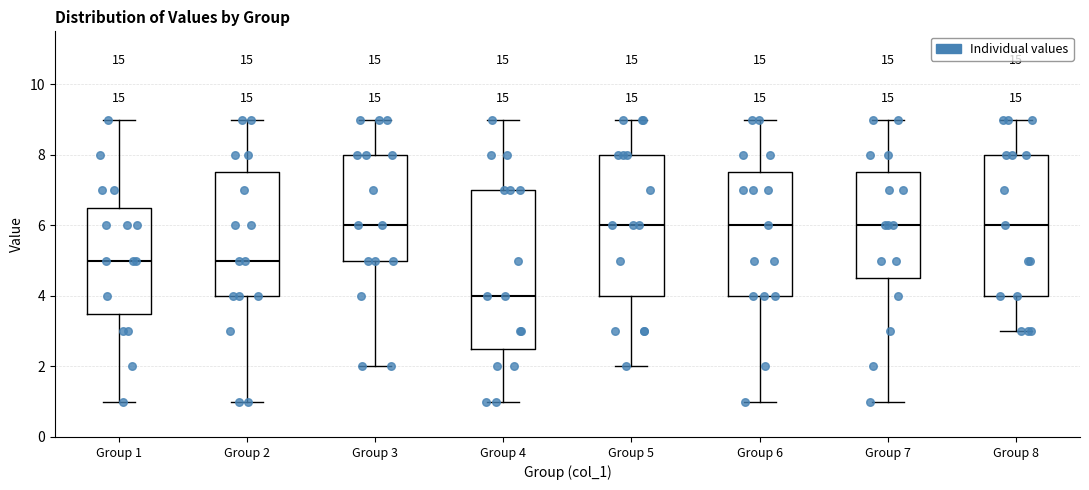

Reading left to right, transcribe this box plot: for each box, give where its median line is, the range the box spans, and where its two whiskers end, as read against the y-axis. The values are not printed on the chart, so give them approximately, as read against the axis.

Group 1: median 5.0, box 3.6 to 6.6, whiskers 1.0 to 9.0
Group 2: median 5.0, box 4.0 to 7.6, whiskers 1.0 to 9.0
Group 3: median 6.0, box 5.0 to 8.0, whiskers 2.0 to 9.0
Group 4: median 4.0, box 2.6 to 7.0, whiskers 1.0 to 9.0
Group 5: median 6.0, box 4.0 to 8.0, whiskers 2.0 to 9.0
Group 6: median 6.0, box 4.0 to 7.6, whiskers 1.0 to 9.0
Group 7: median 6.0, box 4.6 to 7.6, whiskers 1.0 to 9.0
Group 8: median 6.0, box 4.0 to 8.0, whiskers 3.0 to 9.0